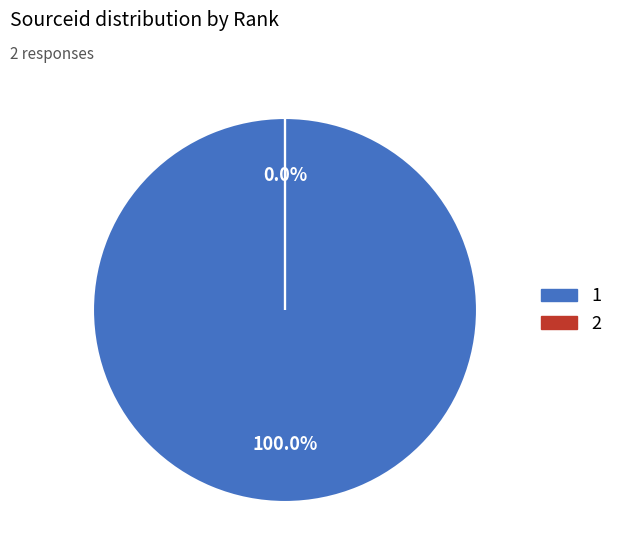

Is it true that 2 is 10% of the pie?

False